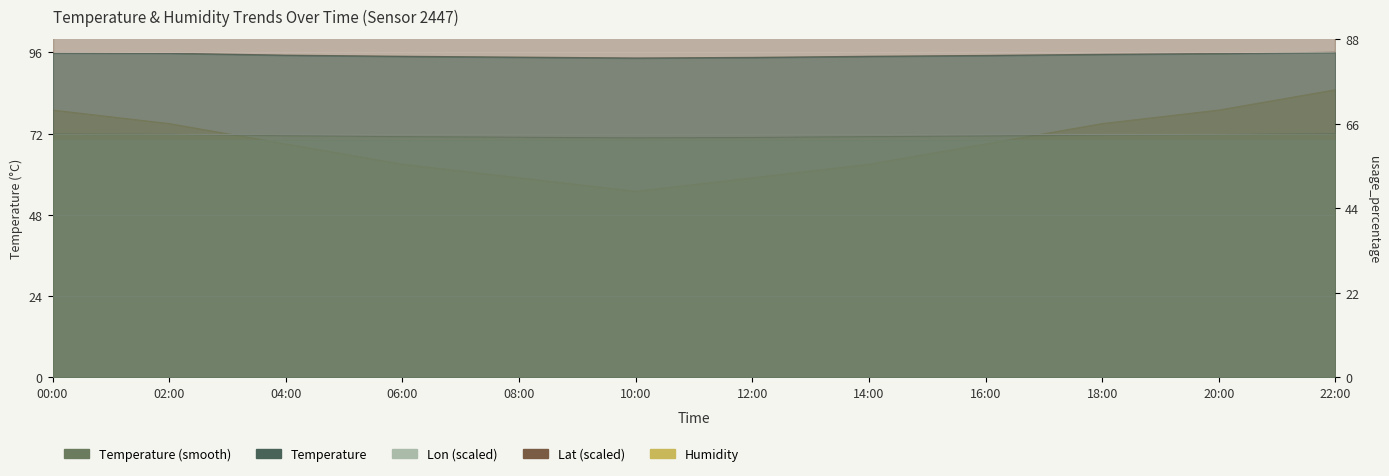

At how many categories does at least one series exceed 75?

12